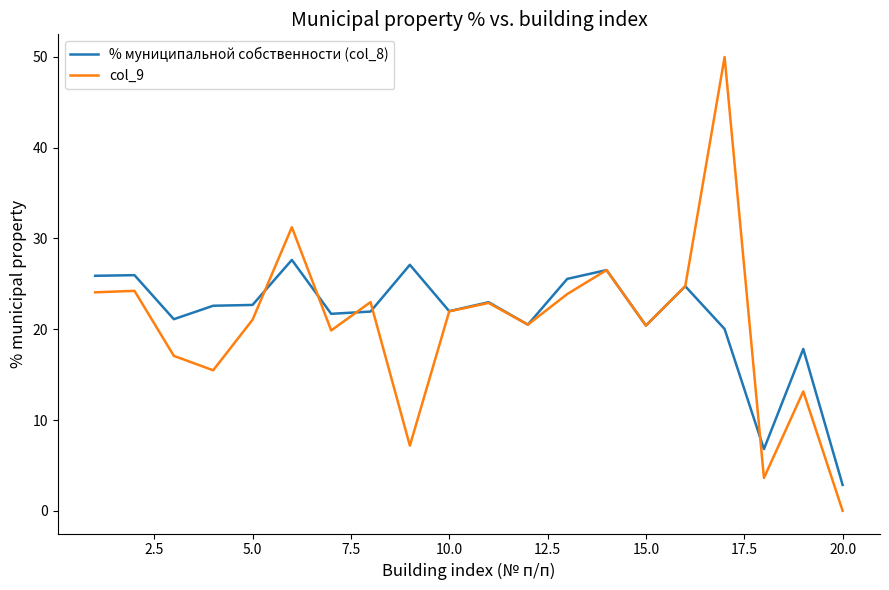

List the series in order of their peak value, highest first.

col_9, % муниципальной собственности (col_8)